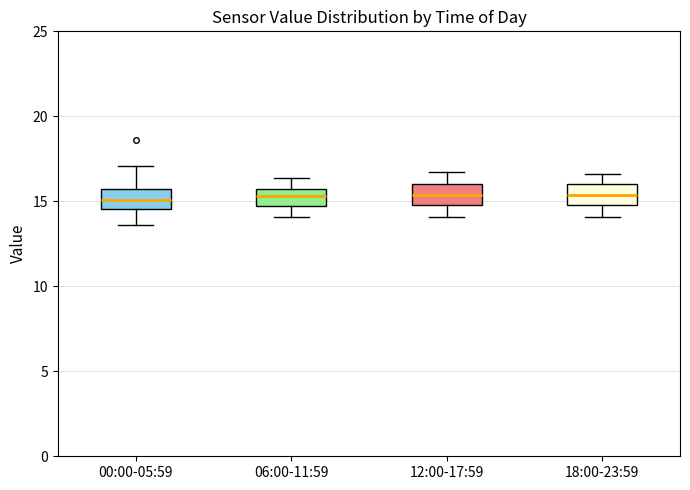

Reading left to right, read every box against the y-axis: the position of its median line, the range the box covers, and the ends of its whiskers. The values are not printed on the chart, so give them approximately, as read against the axis.

00:00-05:59: median 15.0, box 14.5 to 15.5, whiskers 13.5 to 17.0
06:00-11:59: median 15.5 (inside the box), box 14.5 to 15.5, whiskers 14.0 to 16.5
12:00-17:59: median 15.5, box 15.0 to 16.0, whiskers 14.0 to 16.5
18:00-23:59: median 15.5, box 15.0 to 16.0, whiskers 14.0 to 16.5